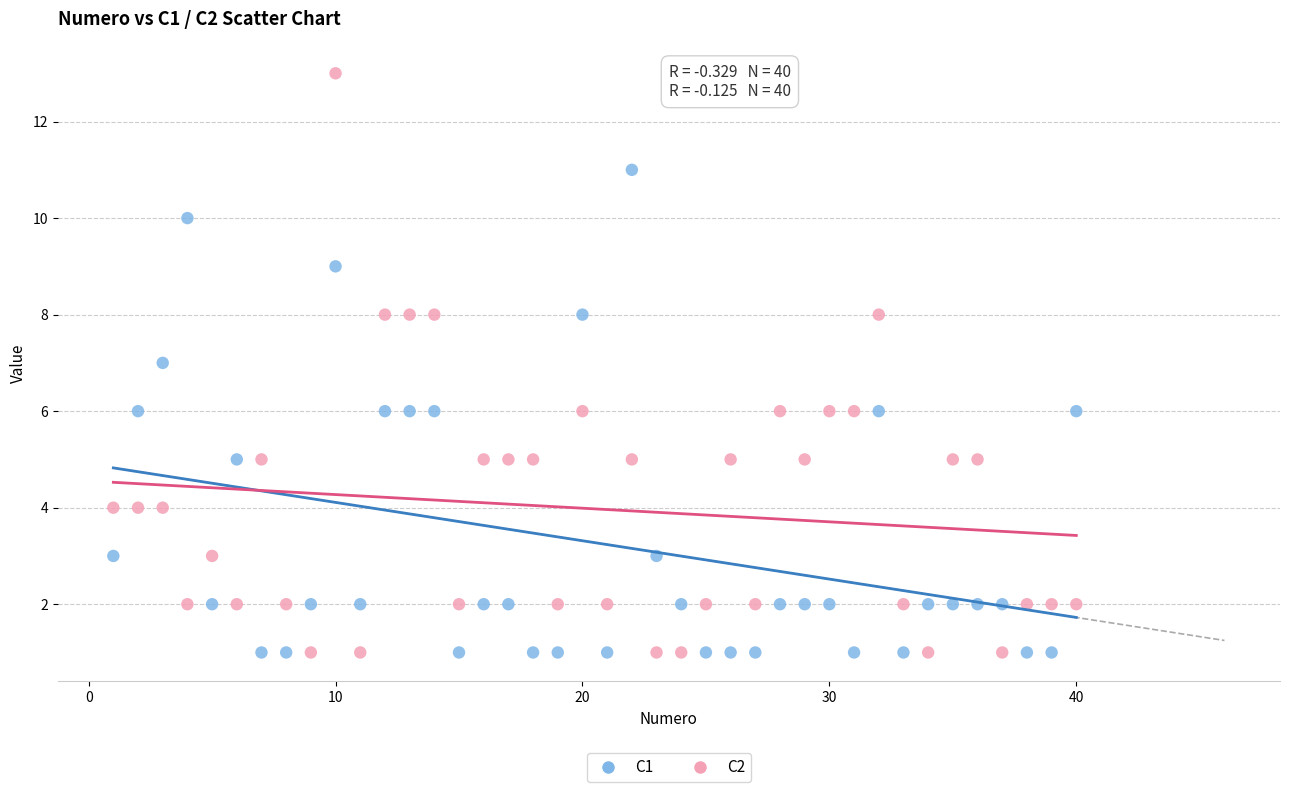

What are all the series names shown in the legend?

C1, C2